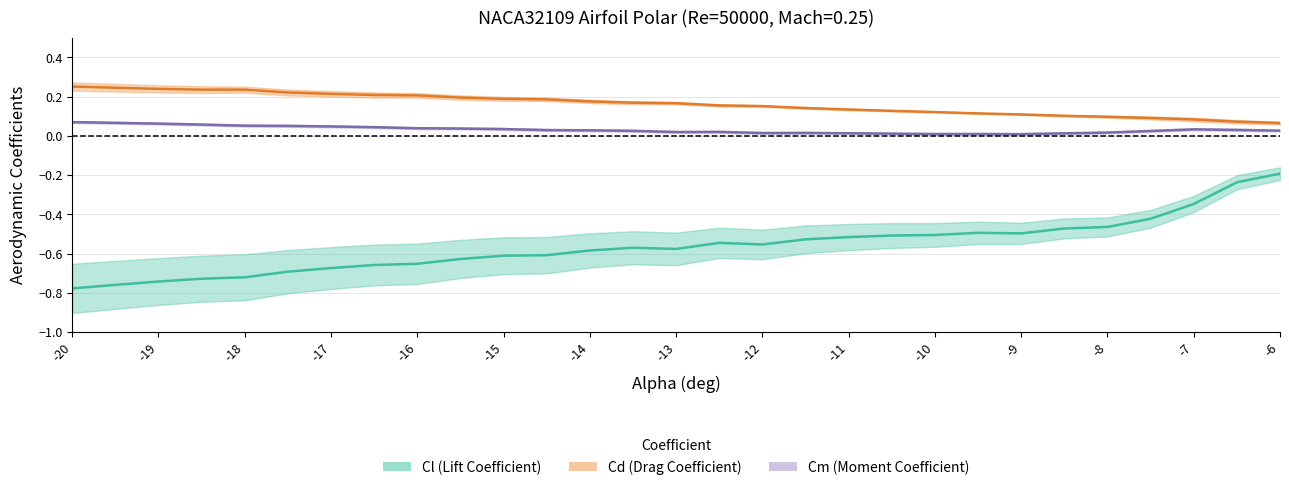

The Cd series shows 0.1 at -15. True or false?

False